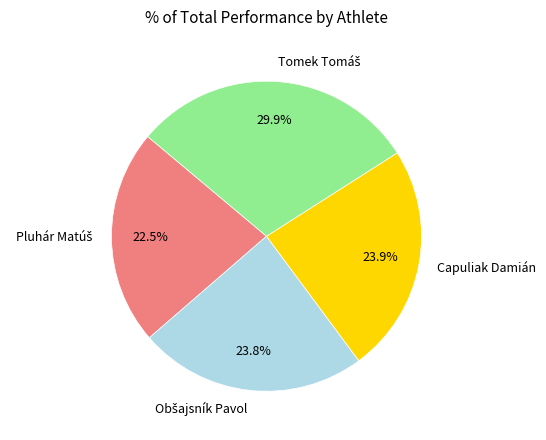

Does any single category account for the majority?

No